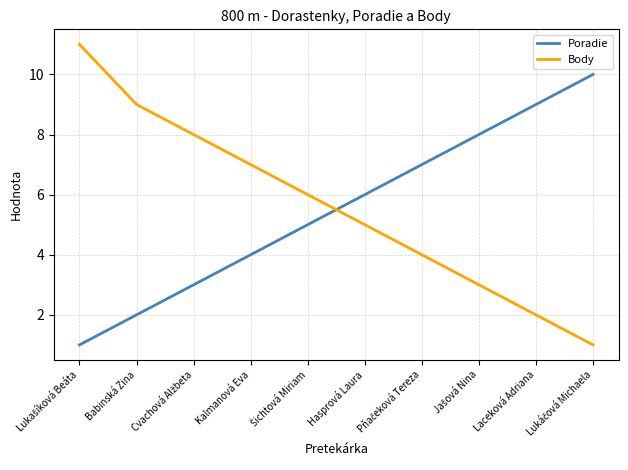

At how many categories does at least one series exceed 3?

10